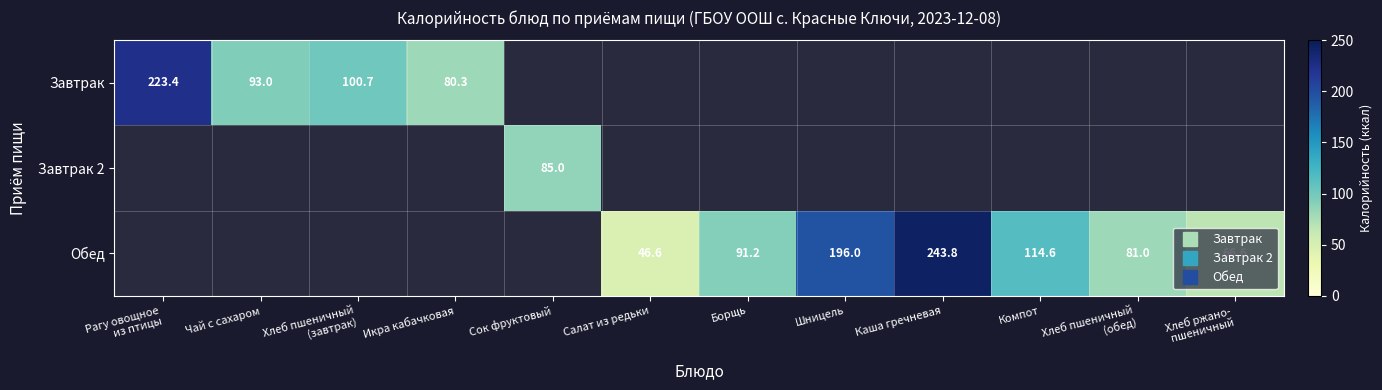

What is the sum of the Завтрак values at Икра кабачковая and Компот?

80.3